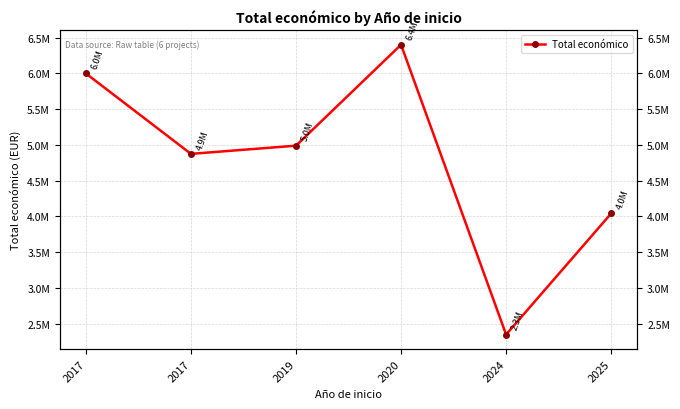

The chart shows a value of 1955727 at 2017. True or false?

False